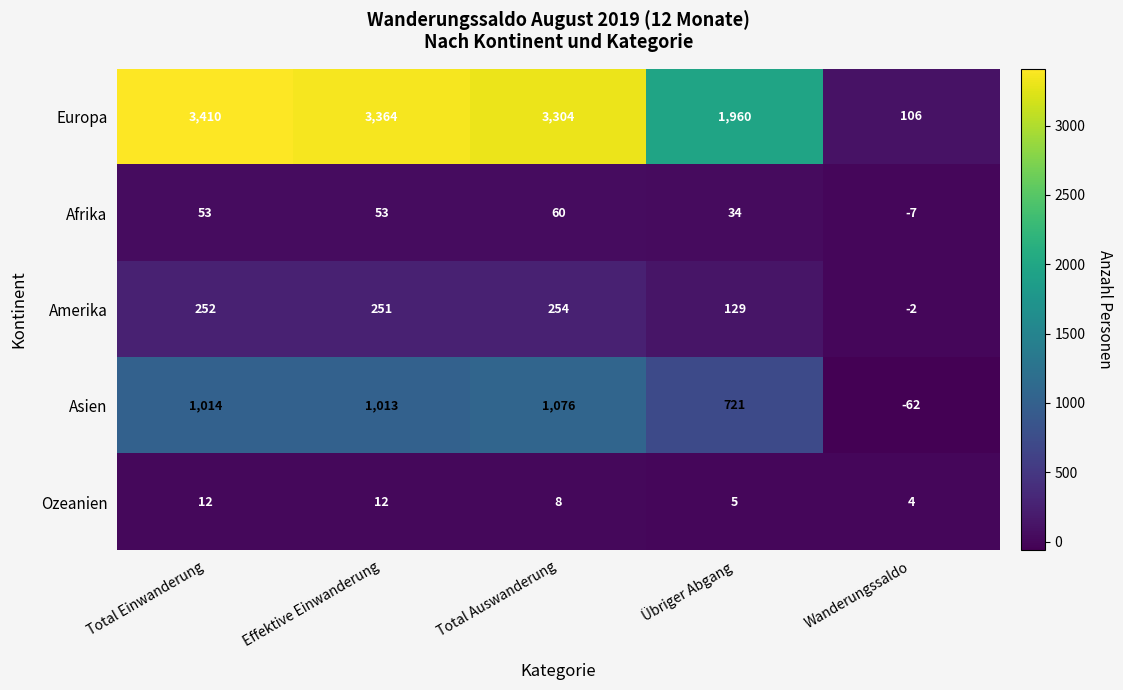

Reading right to left, list all the values displayed in this chart.

Europa: 106	1960	3304	3364	3410
Afrika: -7	34	60	53	53
Amerika: -2	129	254	251	252
Asien: -62	721	1076	1013	1014
Ozeanien: 4	5	8	12	12